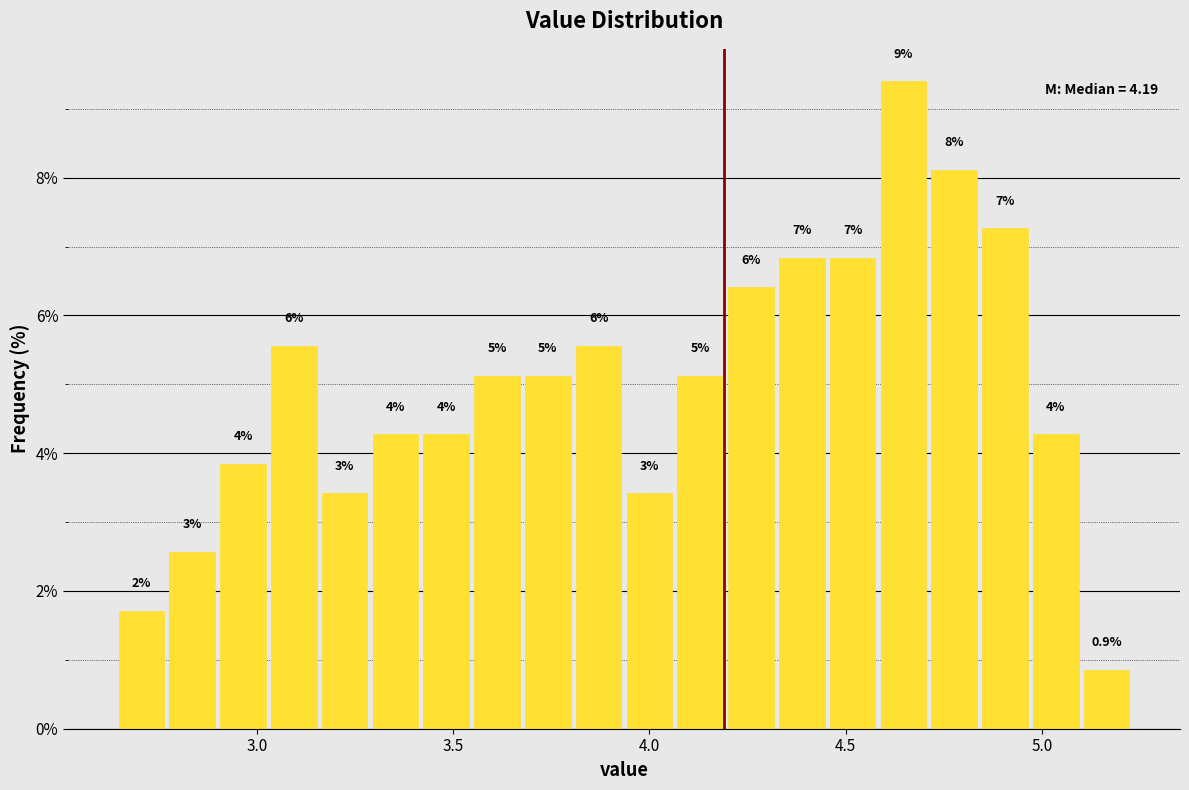

Read against the x-axis, roughly where is the centre of the tallest bar?

4.65